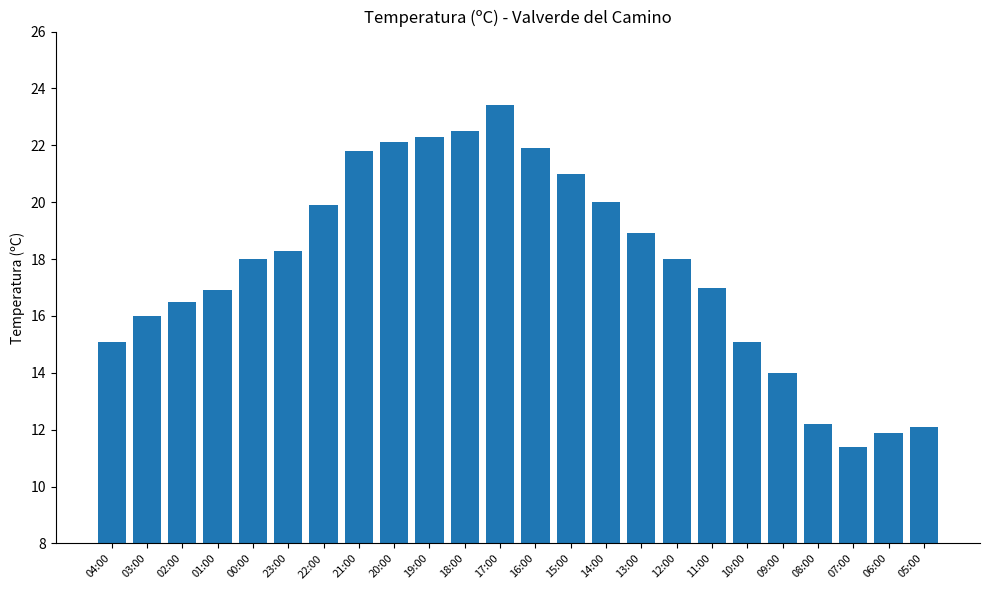

What is the minimum value shown in the chart?

11.4